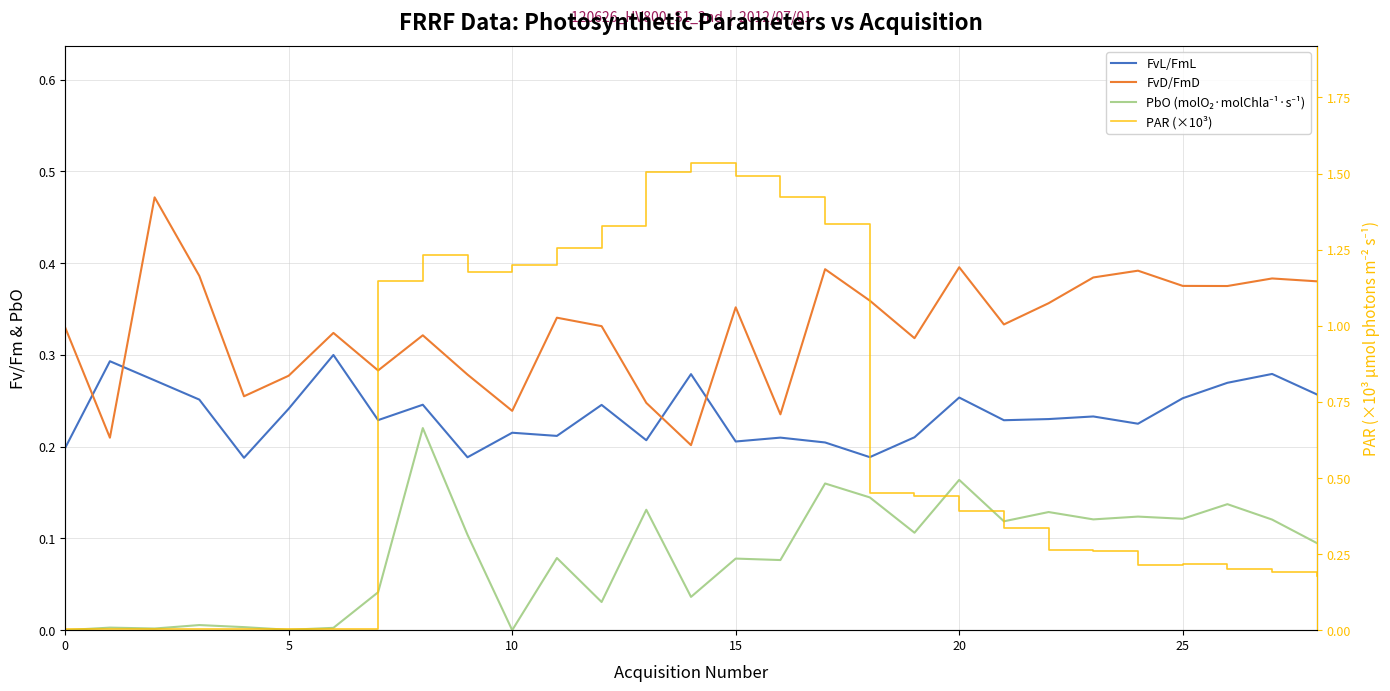

At 26, list the series in order from smallest to largest.

PbO (molO₂·molChla⁻¹·s⁻¹), PAR (×10³), FvL/FmL, FvD/FmD